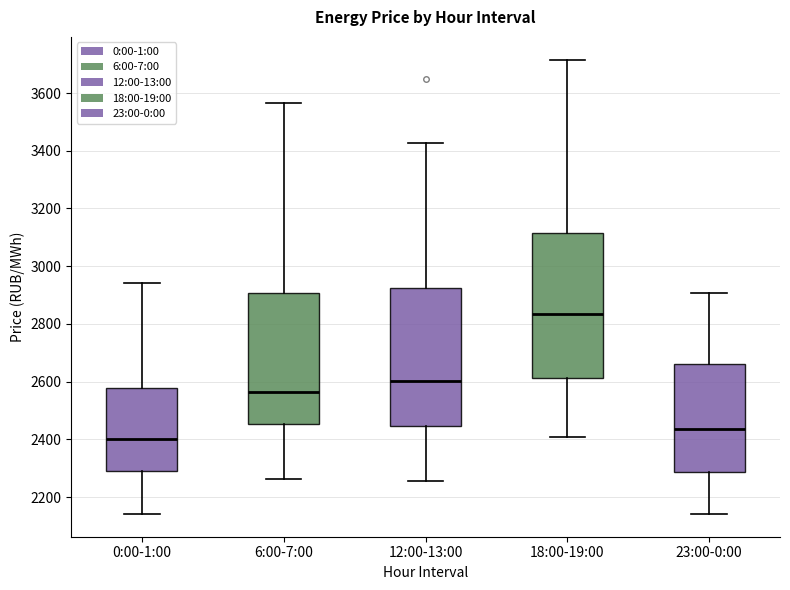

Reading left to right, transcribe this box plot: for each box, give where its median line is, the range the box spans, and where its two whiskers end, as read against the y-axis. The values are not printed on the chart, so give them approximately, as read against the axis.

0:00-1:00: median 2400, box 2300 to 2580, whiskers 2140 to 2940
6:00-7:00: median 2560, box 2460 to 2900, whiskers 2260 to 3560
12:00-13:00: median 2600, box 2440 to 2920, whiskers 2260 to 3420
18:00-19:00: median 2840, box 2620 to 3120, whiskers 2400 to 3720
23:00-0:00: median 2440, box 2280 to 2660, whiskers 2140 to 2900